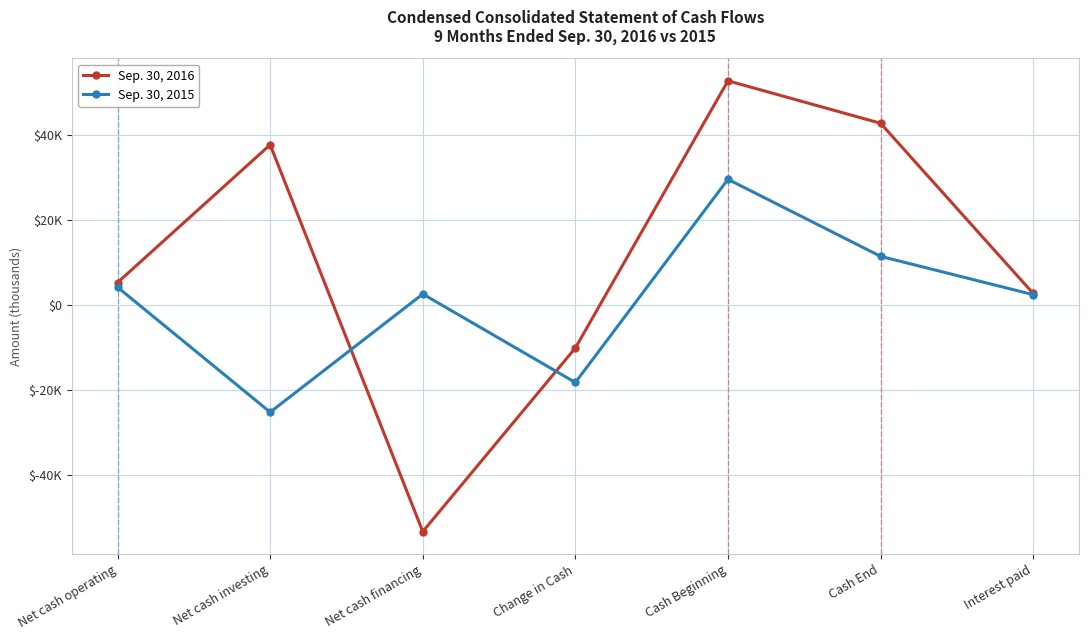

How many categories are shown in the chart?

7